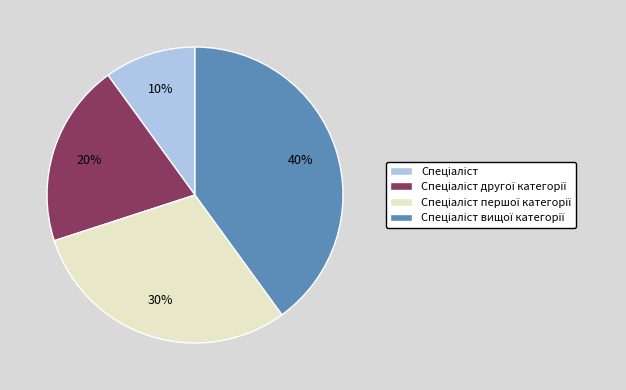

Count the number of slices in the pie.

4